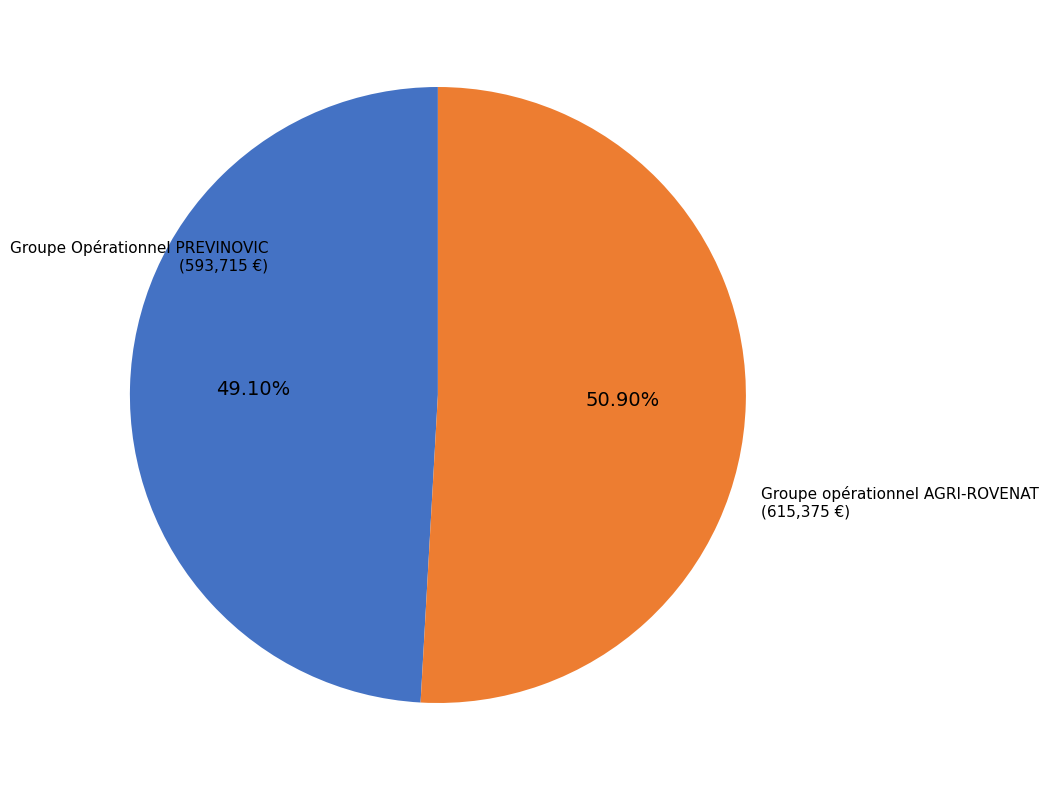

Does Groupe Opérationnel PREVINOVIC account for over 50% of the chart?

No